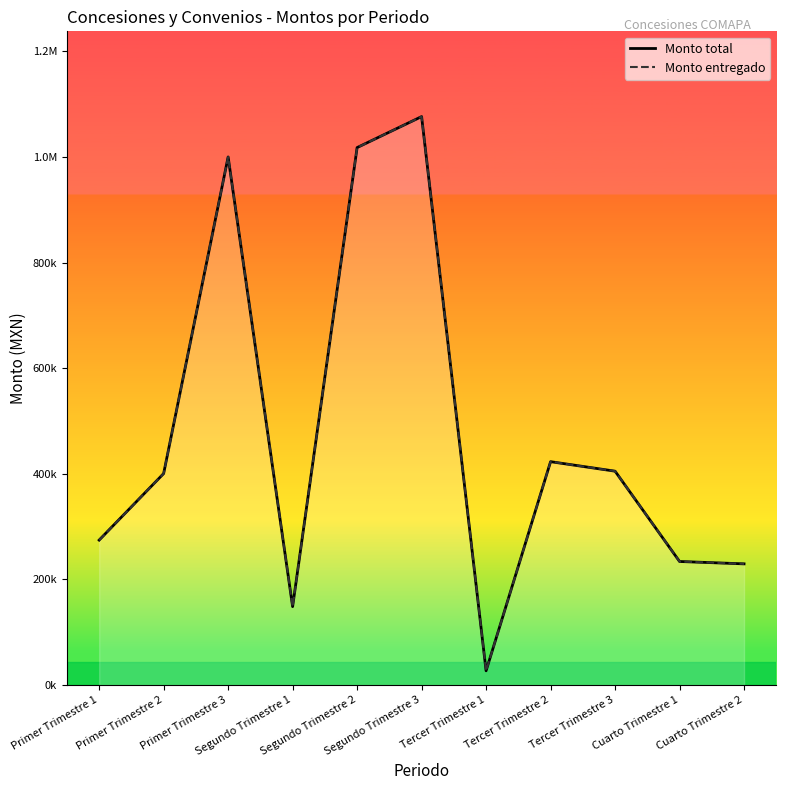

At Segundo Trimestre 3, list the series in order from smallest to largest.

Monto total, Monto entregado